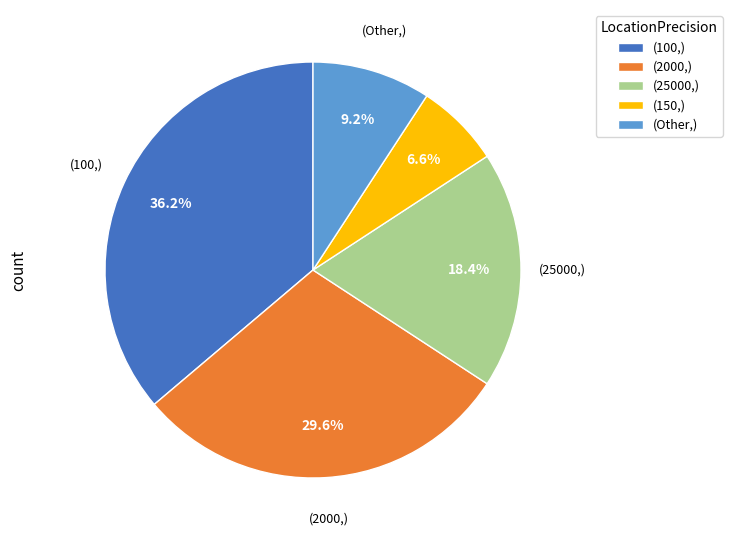

What is the ratio of the value at (150,) to the value at (Other,)?

0.7